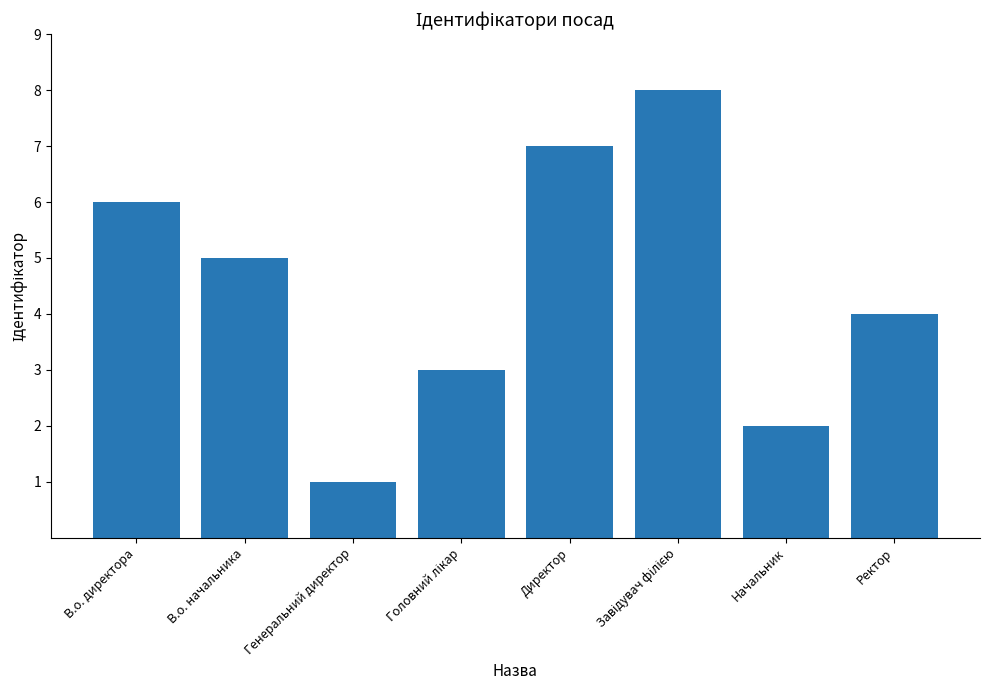

Reading right to left, extract all data points from this chart.

4	2	8	7	3	1	5	6